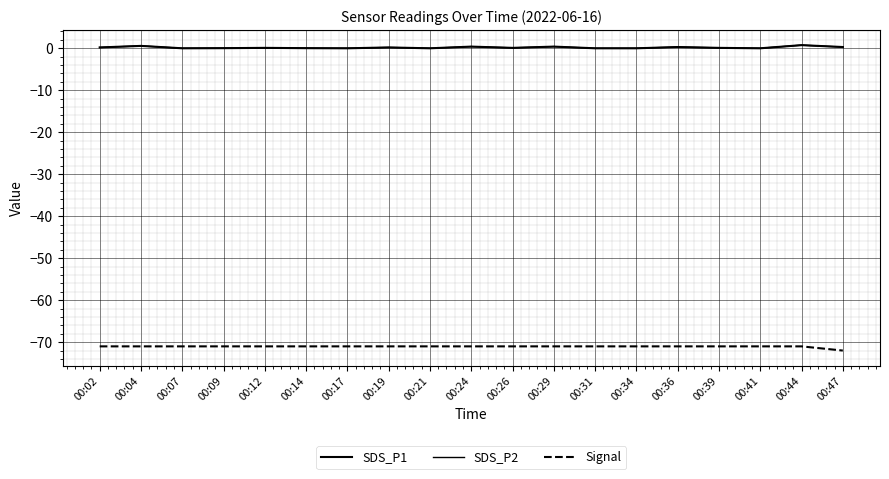

List the series in order of their peak value, highest first.

SDS_P1, SDS_P2, Signal